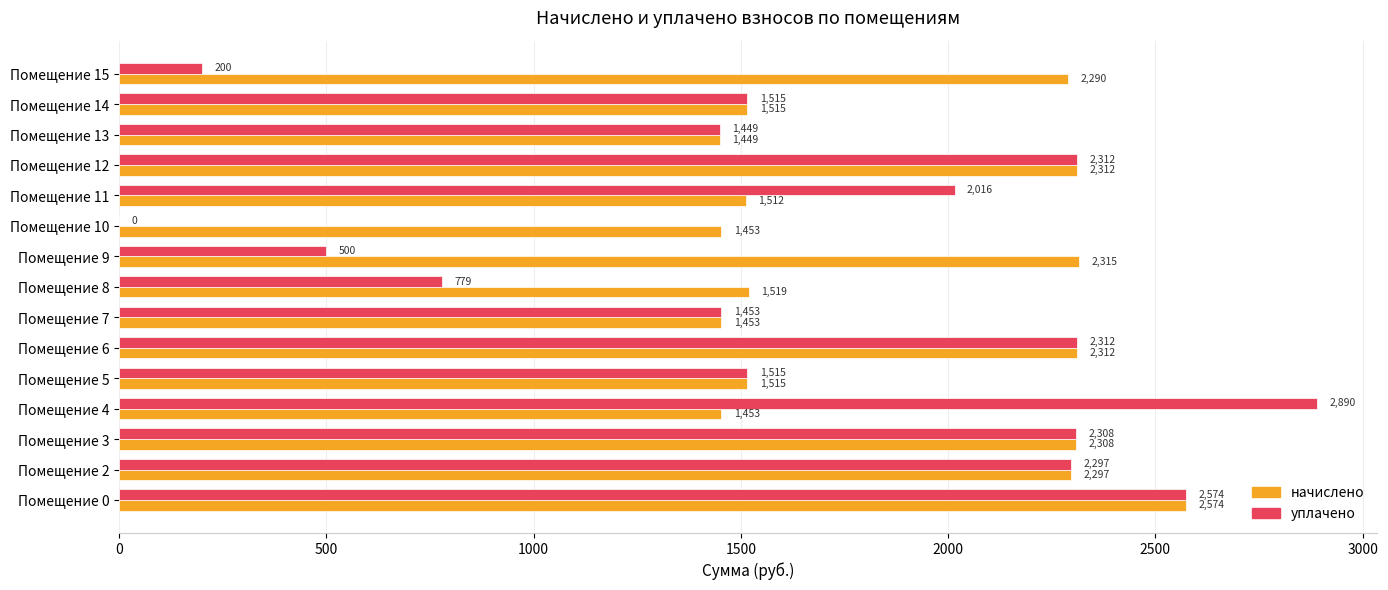

What value does the уплачено series have at Помещение 7?

1452.7